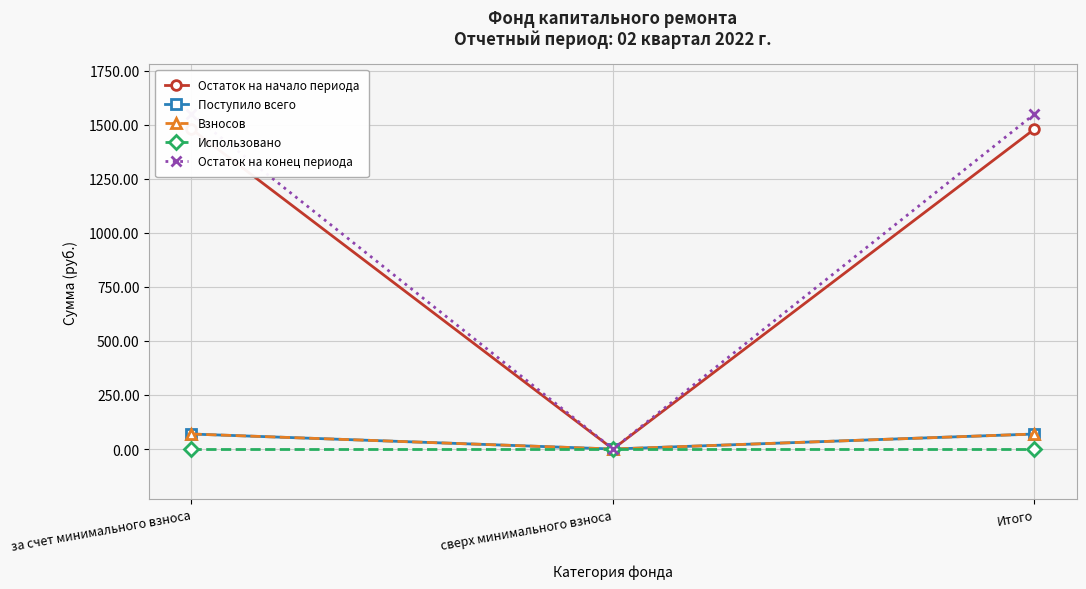

What position from the left is Итого?

3